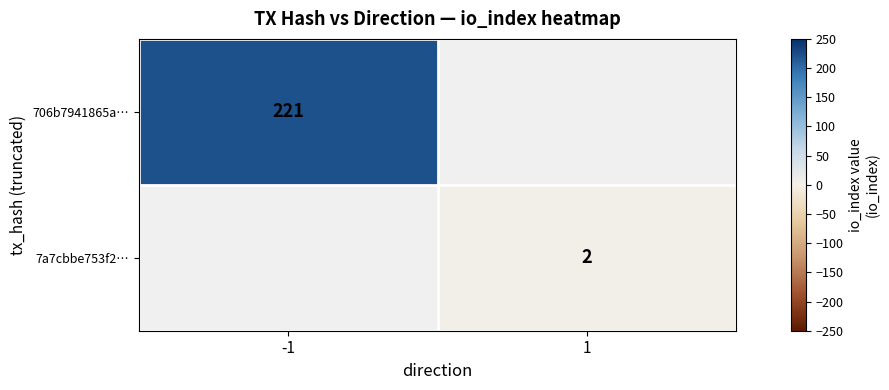

The value of 7a7cbbe753f2… at 1 is 2. True or false?

True